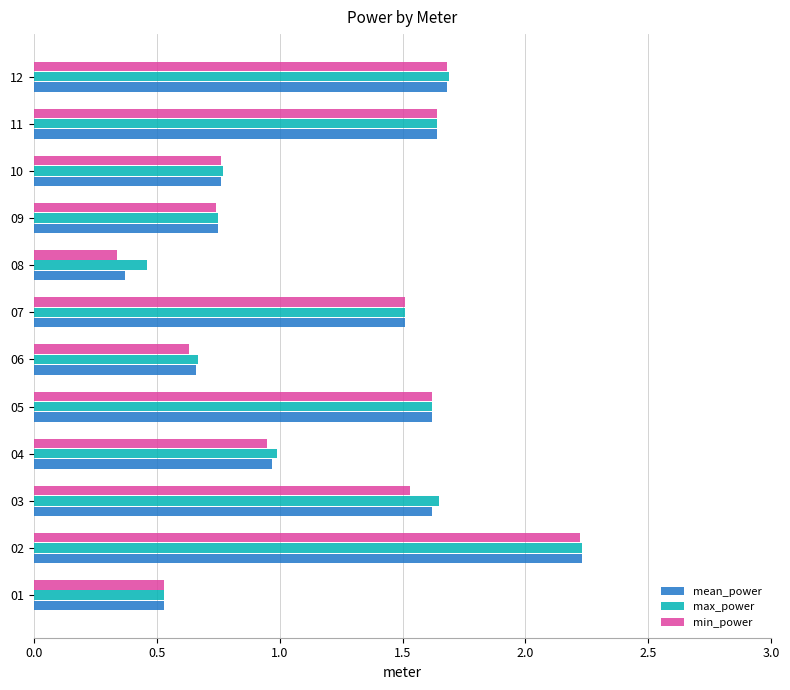

Is it true that max_power equals 0.5 at 09?

False